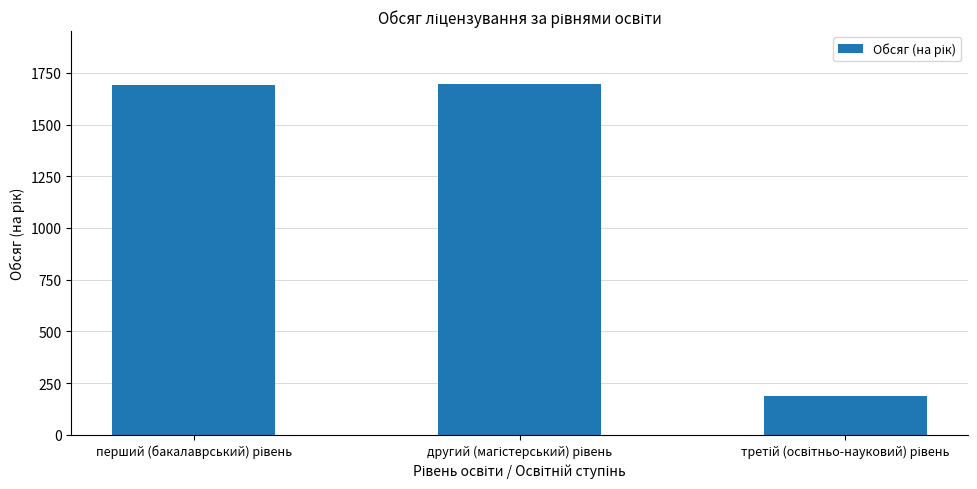

What is the value of the 2nd bar from the left?

1697